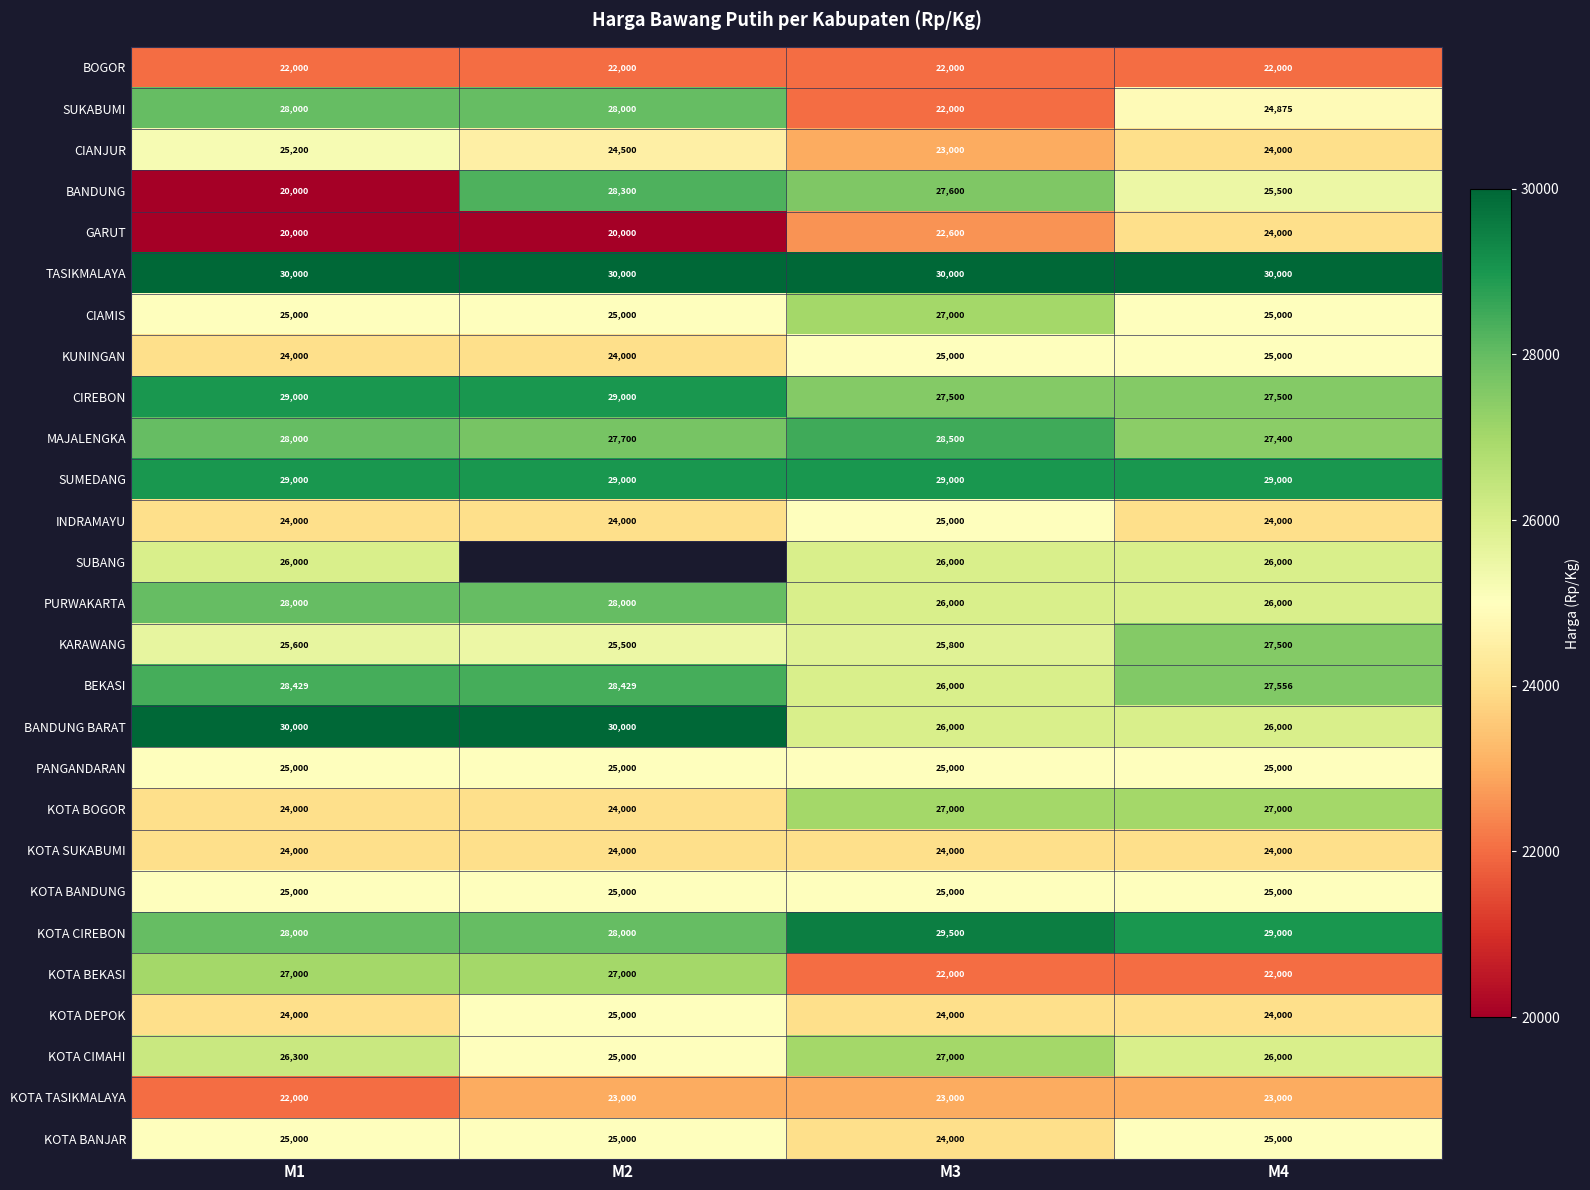

The value of TASIKMALAYA at M1 is 30000. True or false?

True